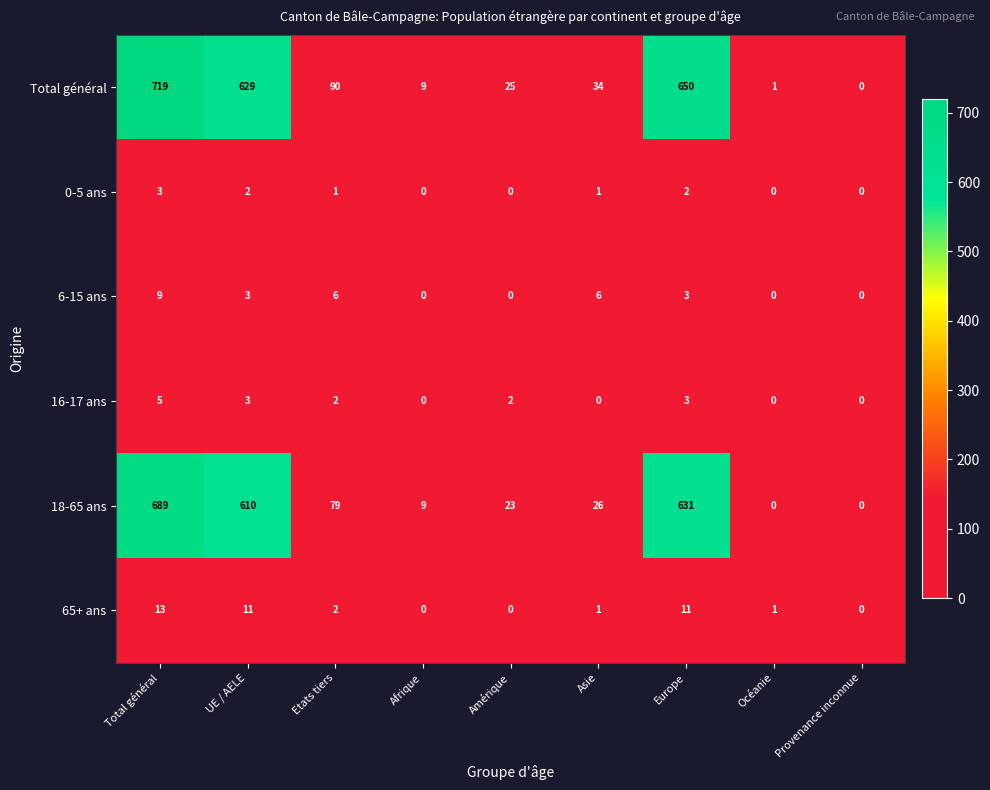

What is the difference between the second highest and minimum values in the 65+ ans series?

11